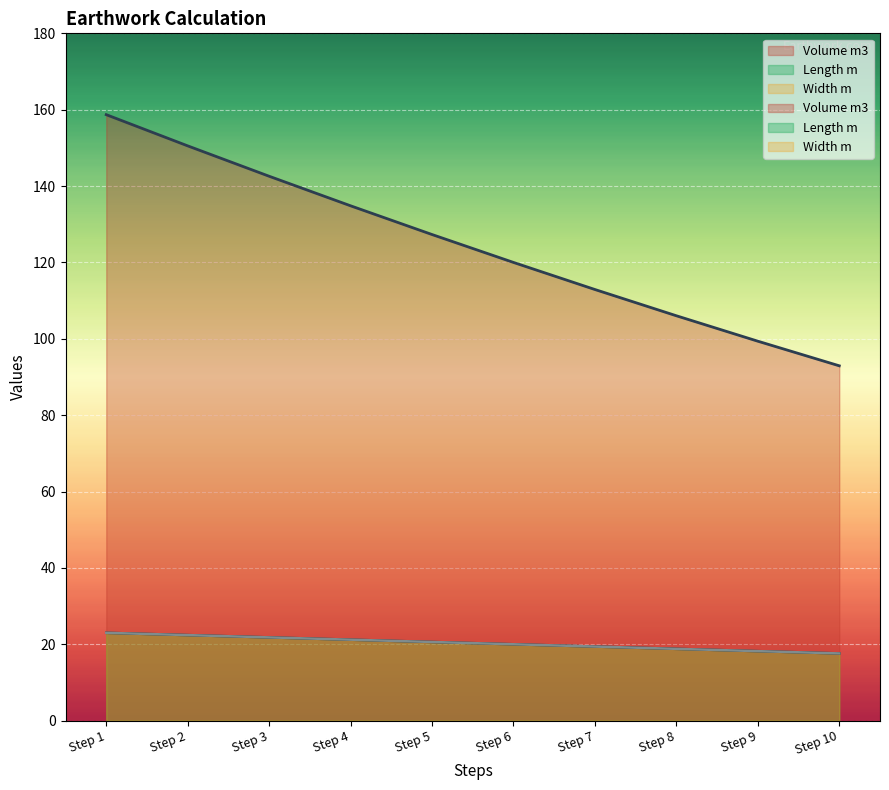

What is the value of the Width m point at the 2nd from the left?

22.4